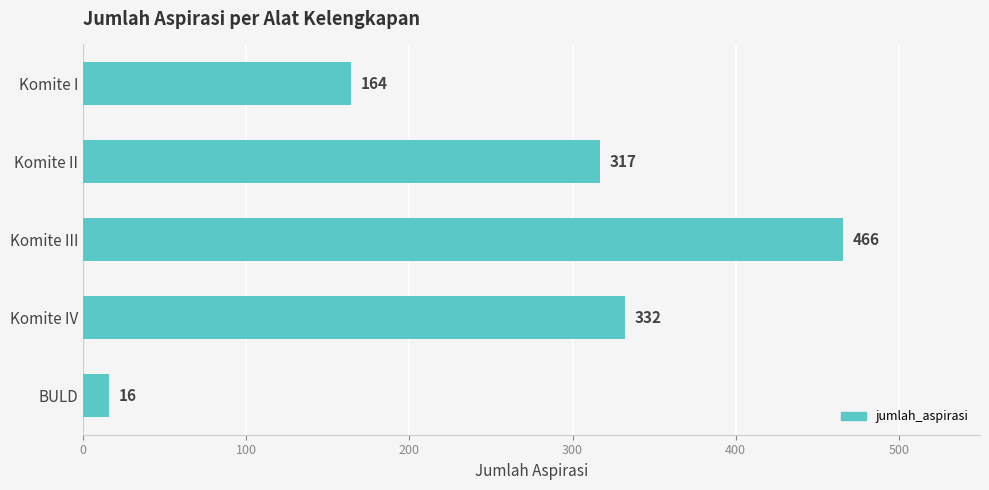

What is the change in value from Komite II to BULD?

-301